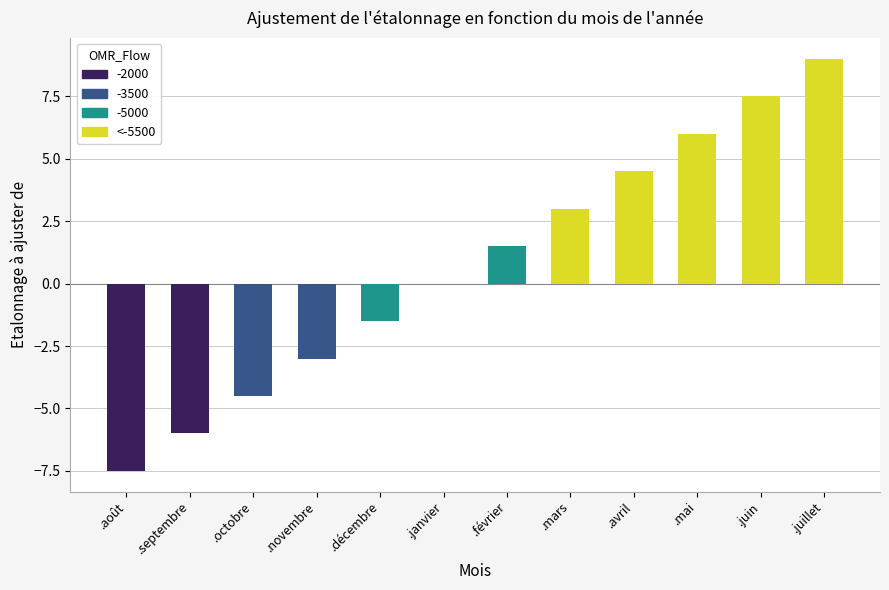

What is the greatest value displayed?

9.0